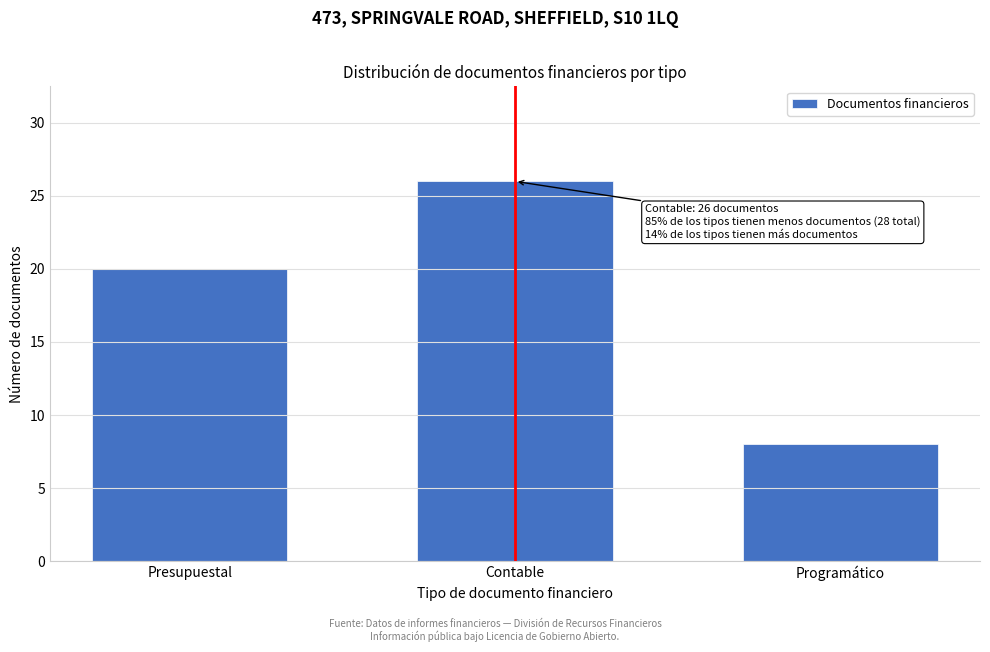

Reading left to right, what are all the values shown in this chart?

Presupuestal=20	Contable=26	Programático=8